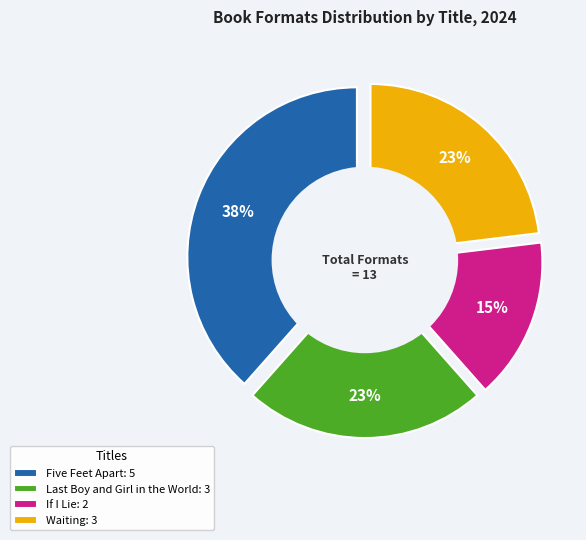

To the nearest percent, what percentage of the pie is If I Lie?

15%